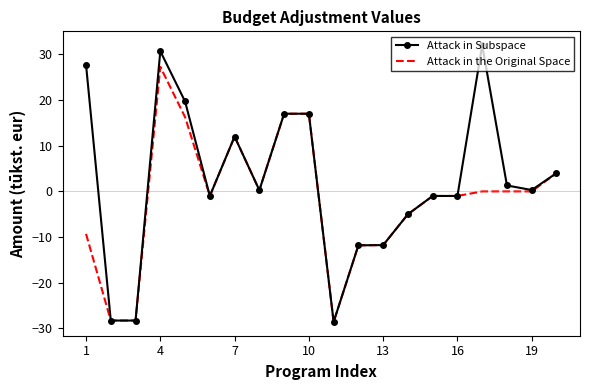

List the series in order of their peak value, lowest first.

Attack in the Original Space, Attack in Subspace